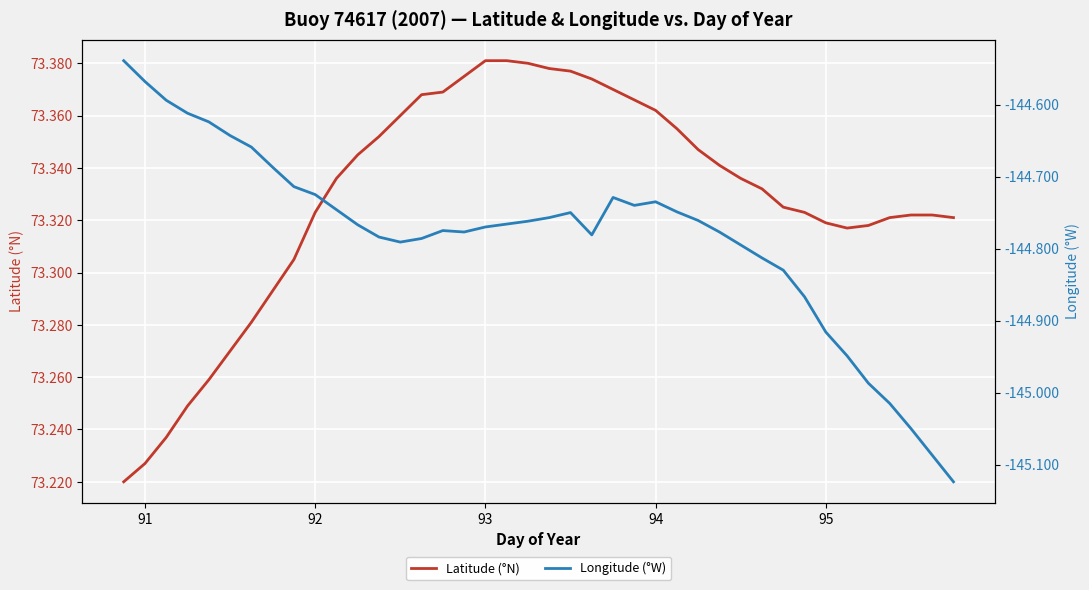

Which series has the widest spread of values?

Longitude (°W)